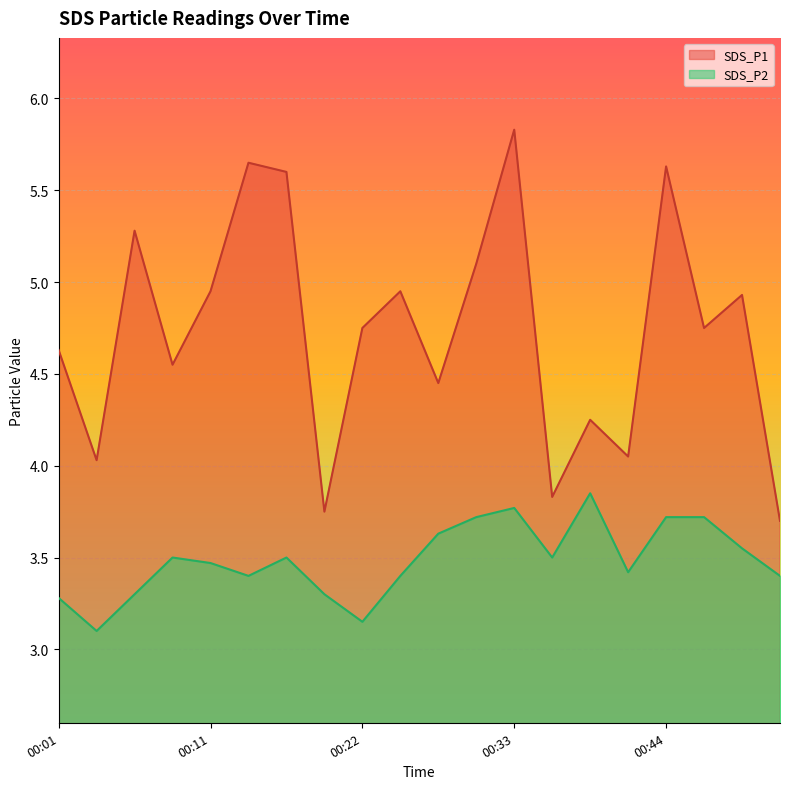

Reading right to left, what are all the values shown in this chart?

SDS_P1: 3.7	4.9	4.8	5.6	4.0	4.2	3.8	5.8	5.1	4.5	5.0	4.8	3.8	5.6	5.7	5.0	4.5	5.3	4.0	4.6
SDS_P2: 3.4	3.5	3.7	3.7	3.4	3.9	3.5	3.8	3.7	3.6	3.4	3.1	3.3	3.5	3.4	3.5	3.5	3.3	3.1	3.3